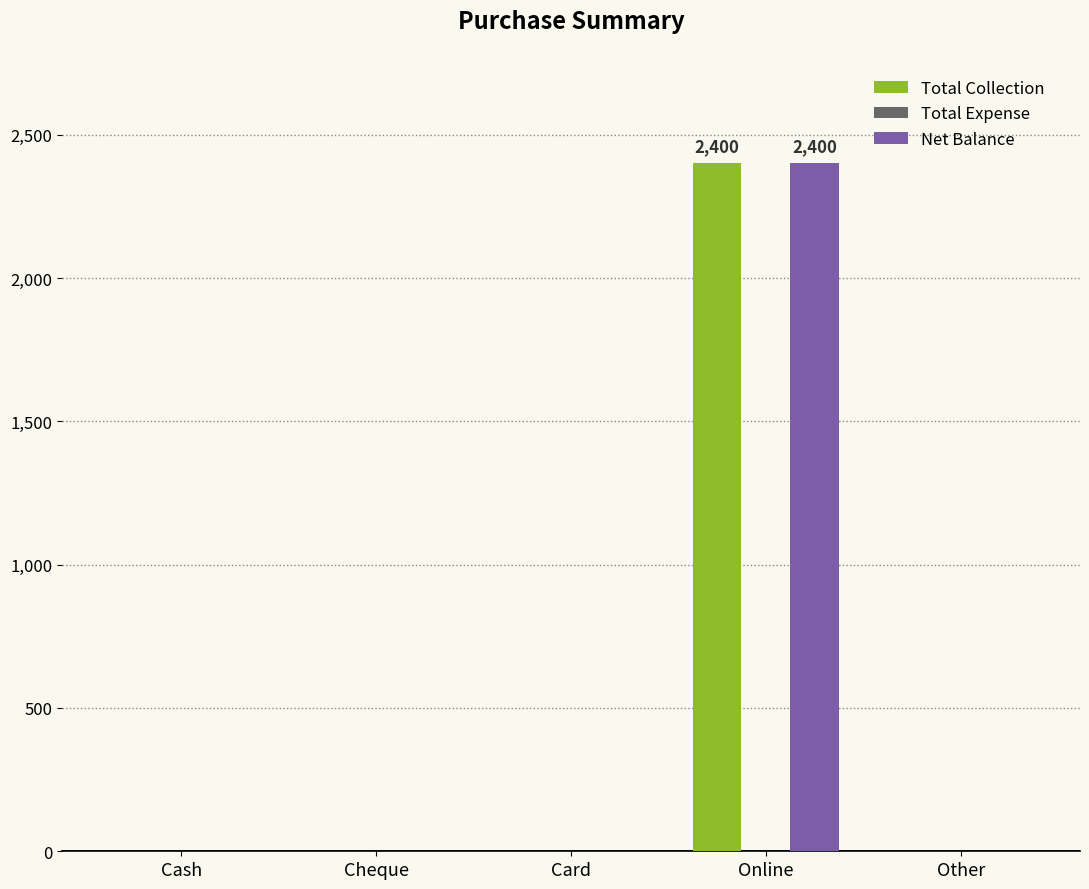

The Net Balance series shows 0 at Other. True or false?

True